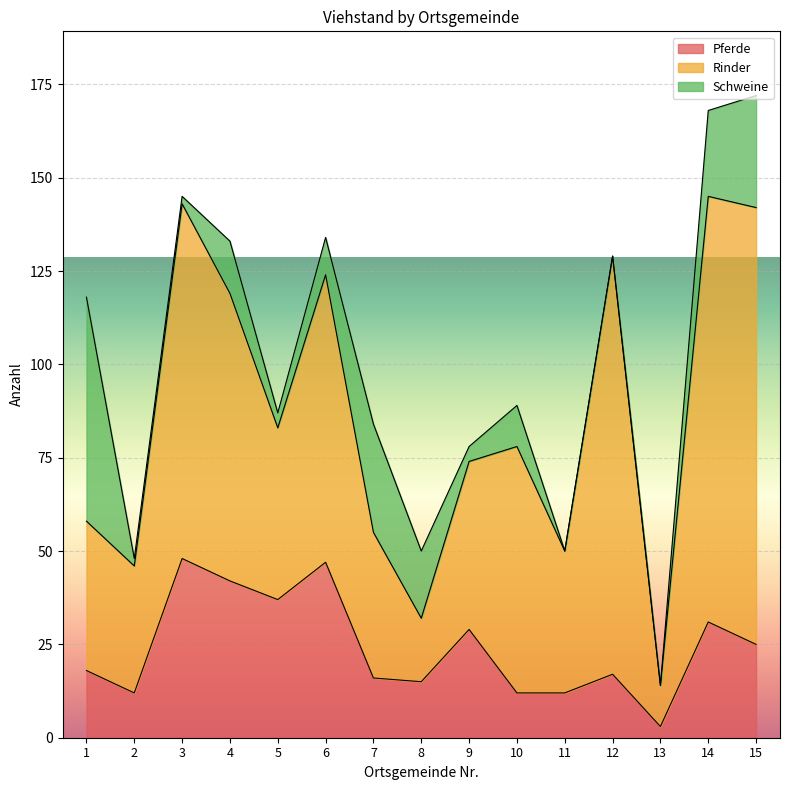

Reading right to left, list all the values displayed in this chart.

Pferde: 15=25	14=31	13=3	12=17	11=12	10=12	9=29	8=15	7=16	6=47	5=37	4=42	3=48	2=12	1=18
Rinder: 15=117	14=114	13=11	12=112	11=38	10=66	9=45	8=17	7=39	6=77	5=46	4=77	3=95	2=34	1=40
Schweine: 15=30	14=23	13=0	12=0	11=0	10=11	9=4	8=18	7=29	6=10	5=4	4=14	3=2	2=2	1=60